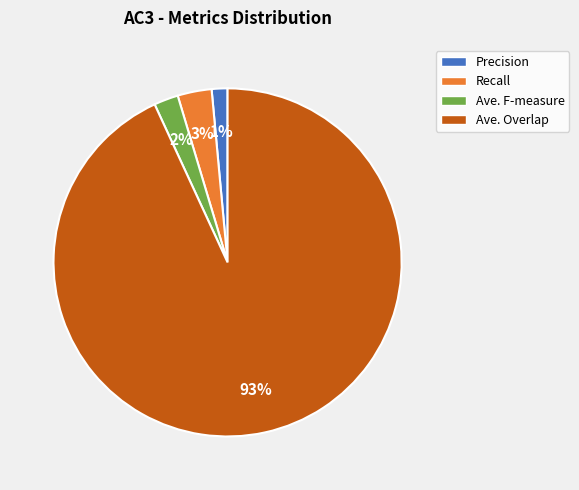

Which category accounts for the majority?

Ave. Overlap